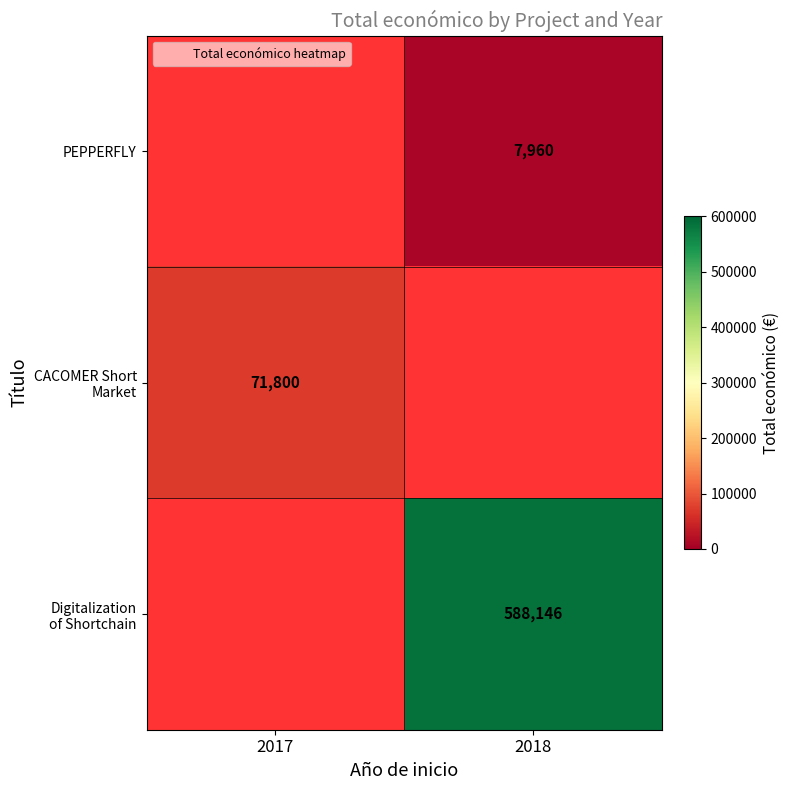

At which label is CACOMER Short Market closest to 71800?

2017